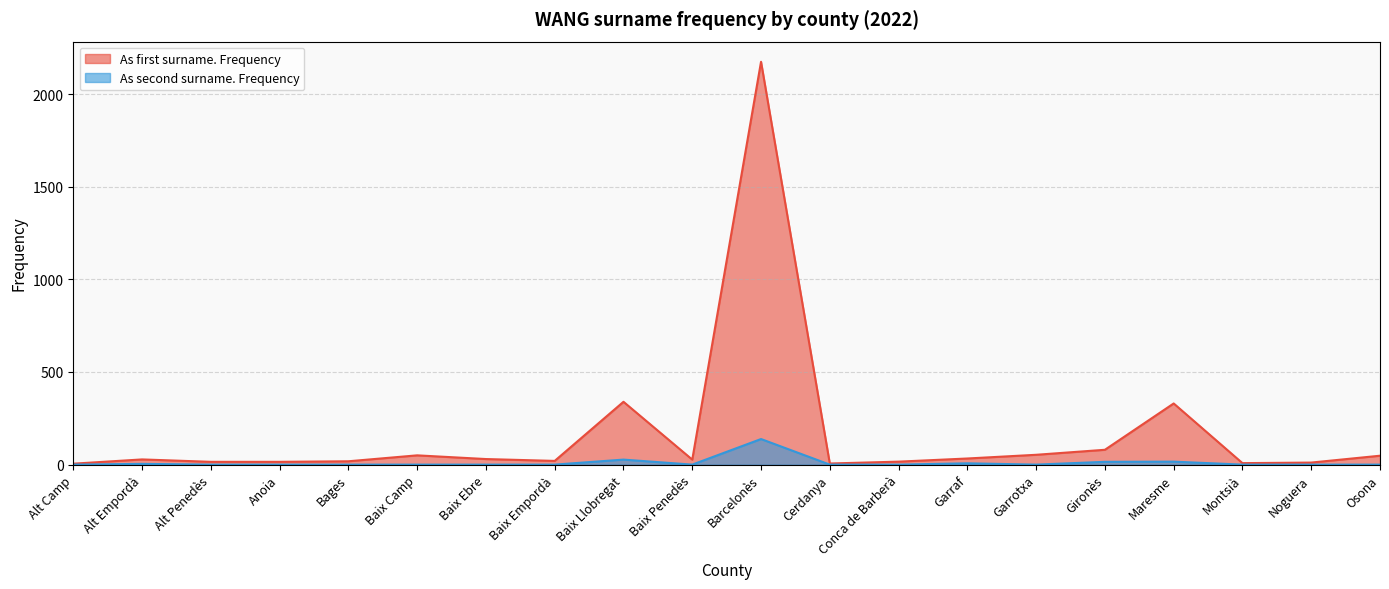

In As first surname. Frequency, how many points are lower than both neighbors (excluding endpoints)?

4